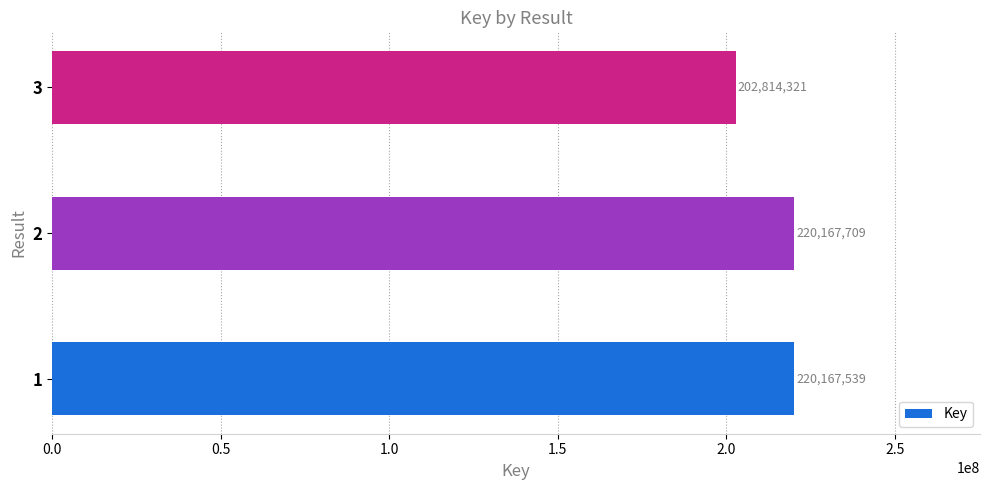

Approximately how many times larger is the value at 2 compared to 3?

1.1